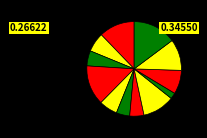

Which category has the smallest portion of the pie?

Islas del Ibicuy